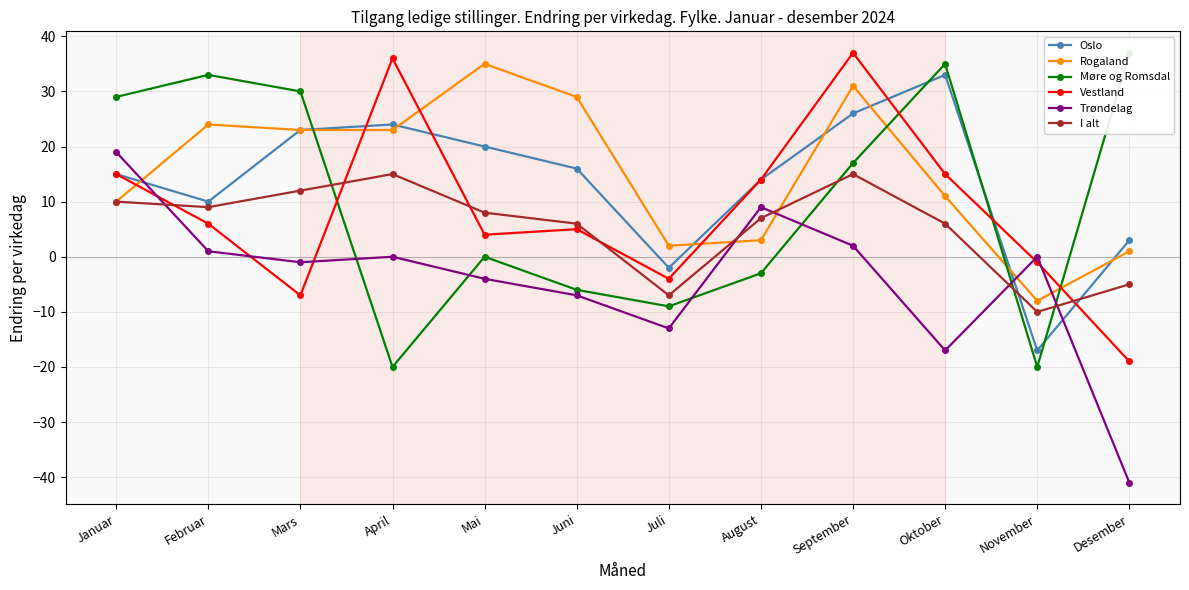

At which category is the sum across all series the highest?

September